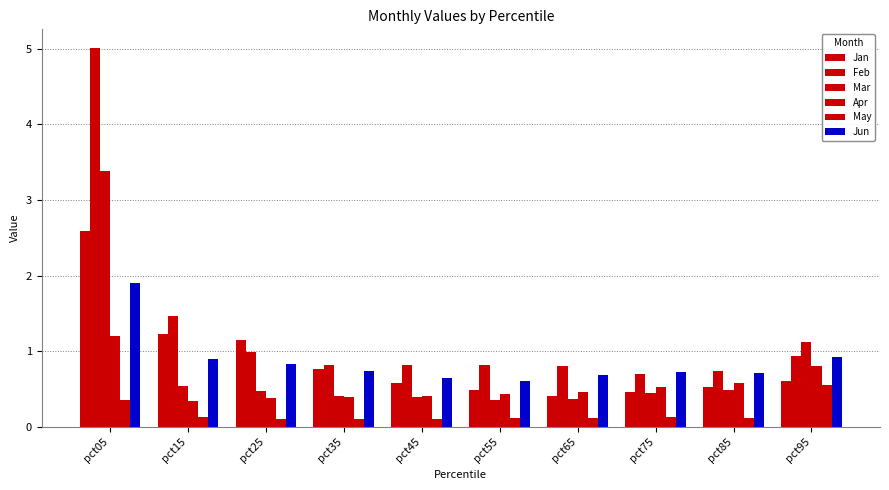

Rank the series at pct55 from highest to lowest value.

Feb, Jun, Jan, Apr, Mar, May